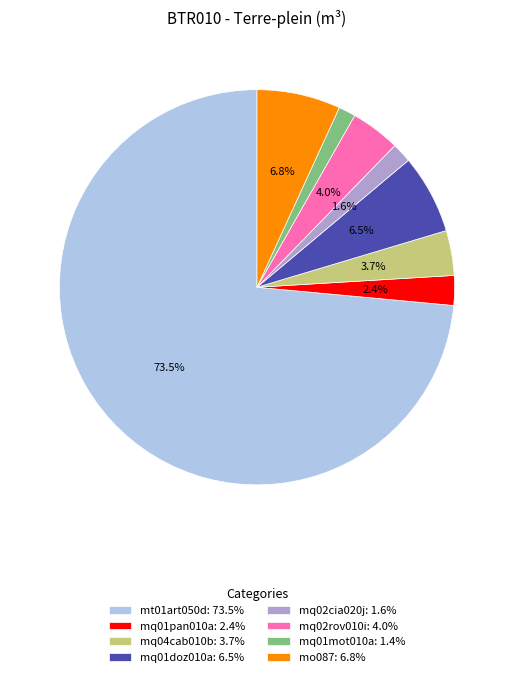

Which slice is the largest?

mt01art050d